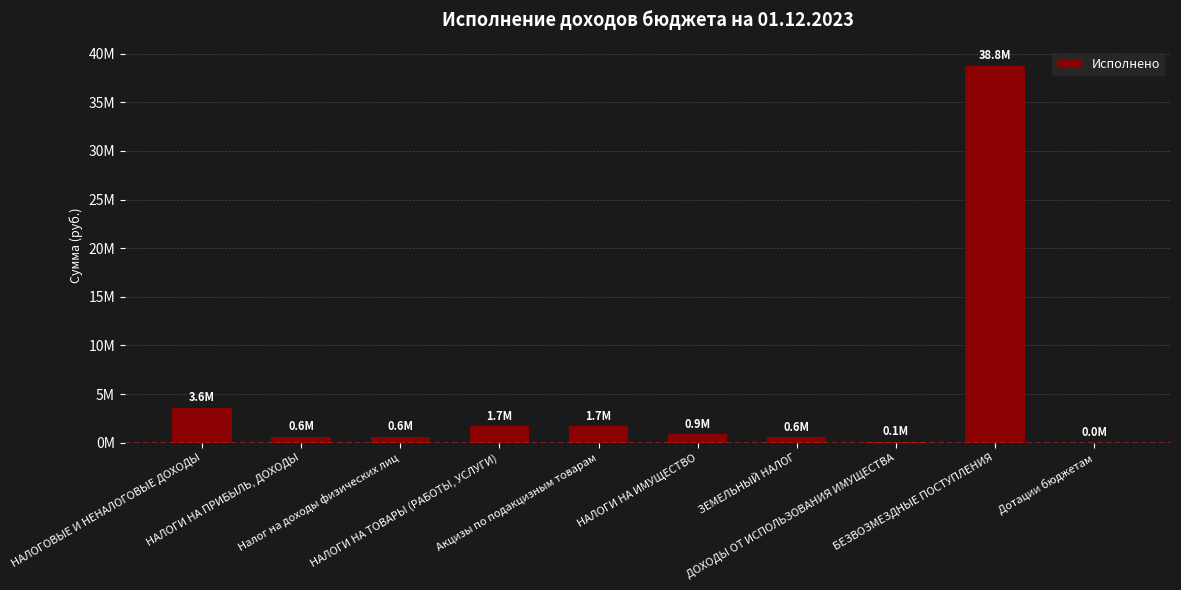

Reading left to right, list all the values displayed in this chart.

НАЛОГОВЫЕ И НЕНАЛОГОВЫЕ ДОХОДЫ=3592717.9	НАЛОГИ НА ПРИБЫЛЬ, ДОХОДЫ=582691.8	Налог на доходы физических лиц=582691.8	НАЛОГИ НА ТОВАРЫ (РАБОТЫ, УСЛУГИ)=1685212.1	Акцизы по подакцизным товарам=1685212.1	НАЛОГИ НА ИМУЩЕСТВО=869329.2	ЗЕМЕЛЬНЫЙ НАЛОГ=555657.7	ДОХОДЫ ОТ ИСПОЛЬЗОВАНИЯ ИМУЩЕСТВА=115482.1	БЕЗВОЗМЕЗДНЫЕ ПОСТУПЛЕНИЯ=38767002.8	Дотации бюджетам=6256.9